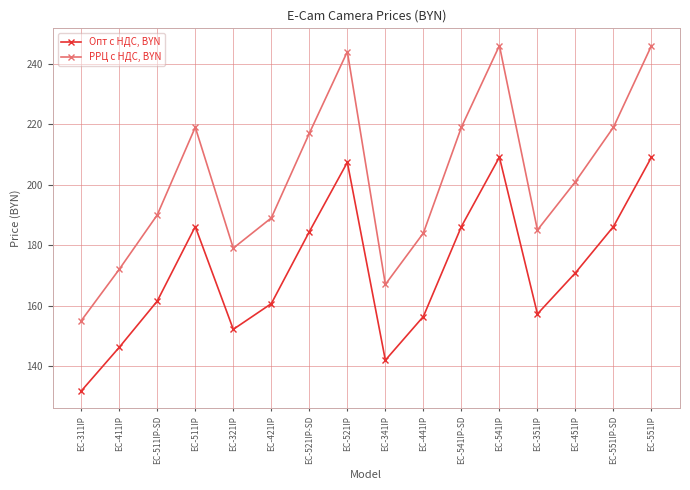

Rank the series by their maximum value, from lowest to highest.

Опт с НДС, BYN, РРЦ с НДС, BYN